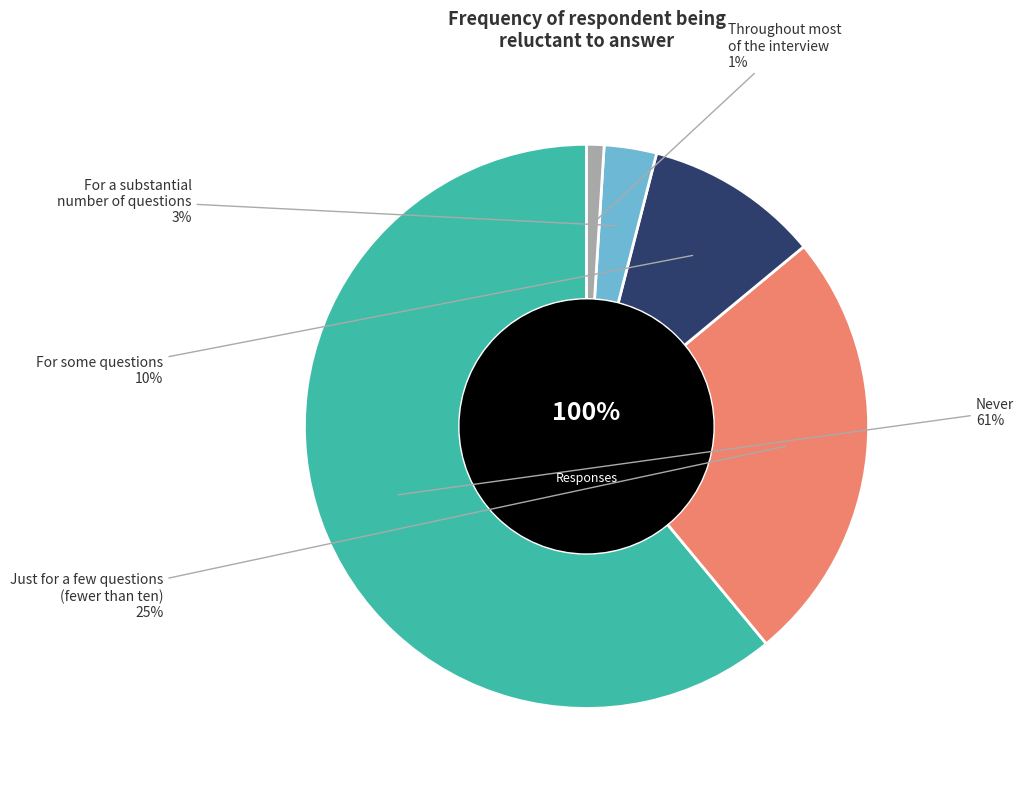

The Just for a few questions
(fewer than ten) slice represents 25% of the pie. True or false?

True